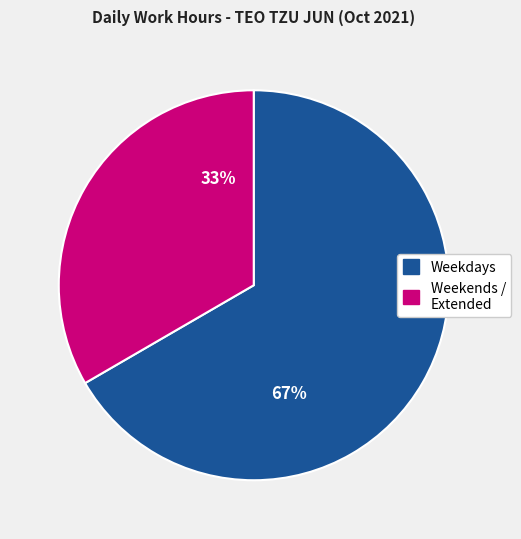

Is there any slice that represents more than half of the pie?

Yes